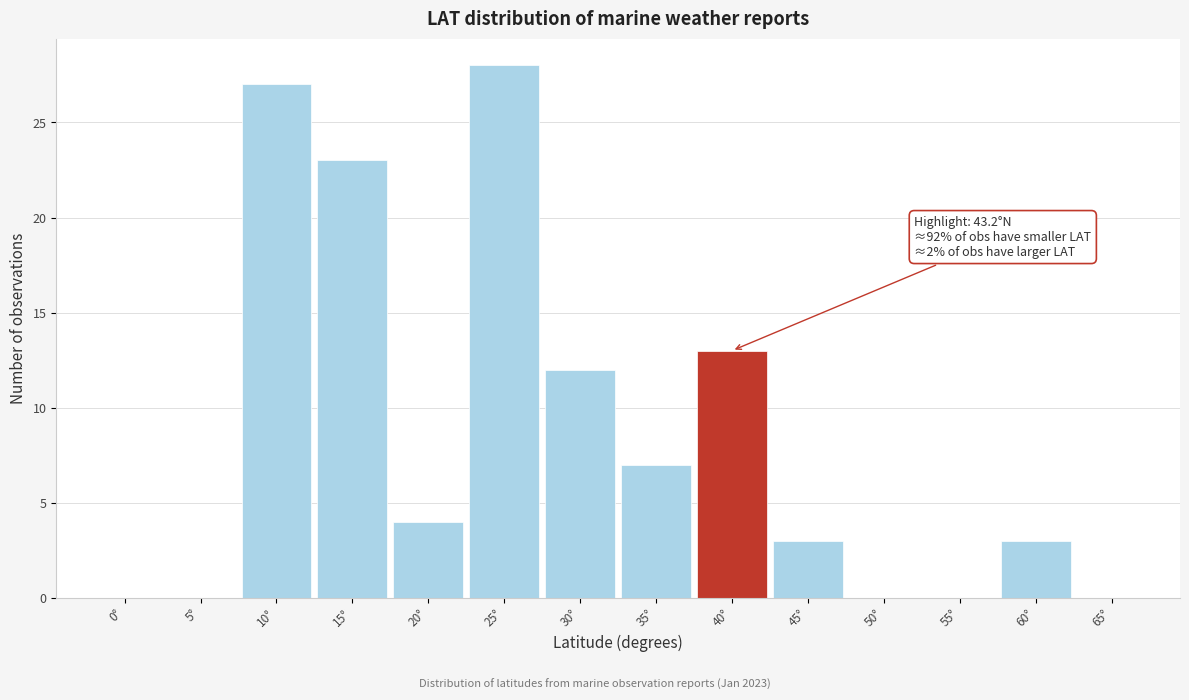

Reading left to right, transcribe all the data shown in this chart.

0°=0	5°=0	10°=27	15°=23	20°=4	25°=28	30°=12	35°=7	40°=13	45°=3	50°=0	55°=0	60°=3	65°=0